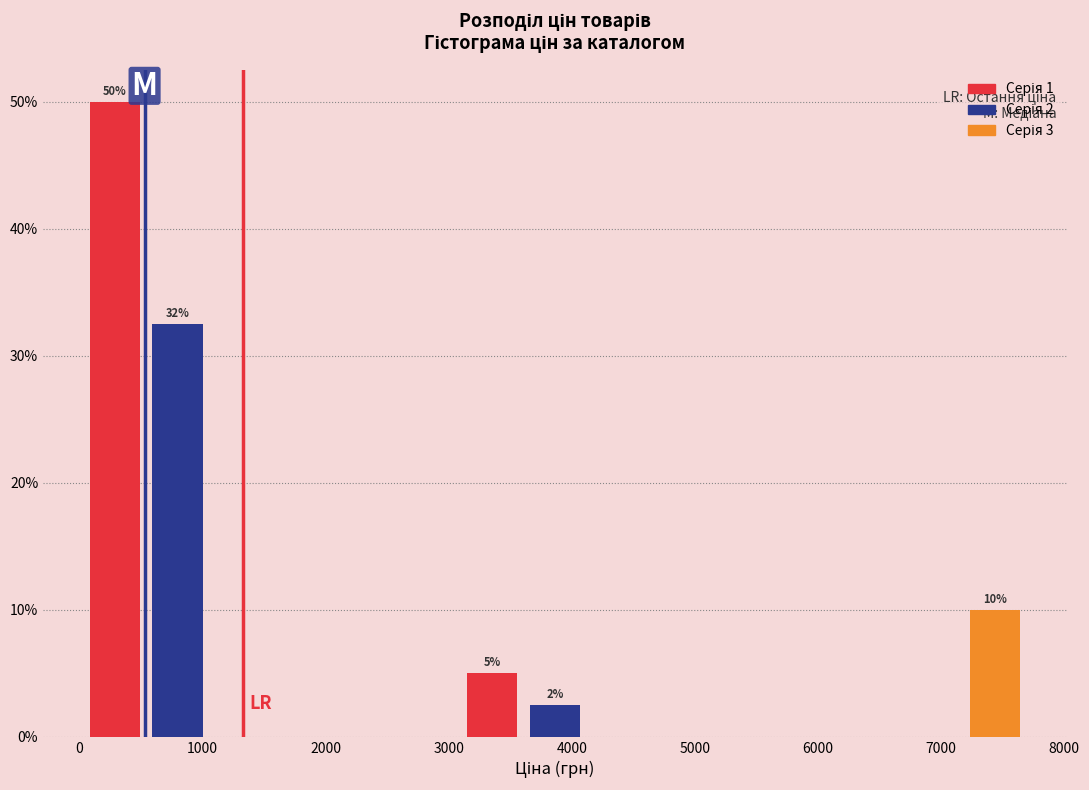

Over which range of the x-axis is the bar tallest?

0 to 500